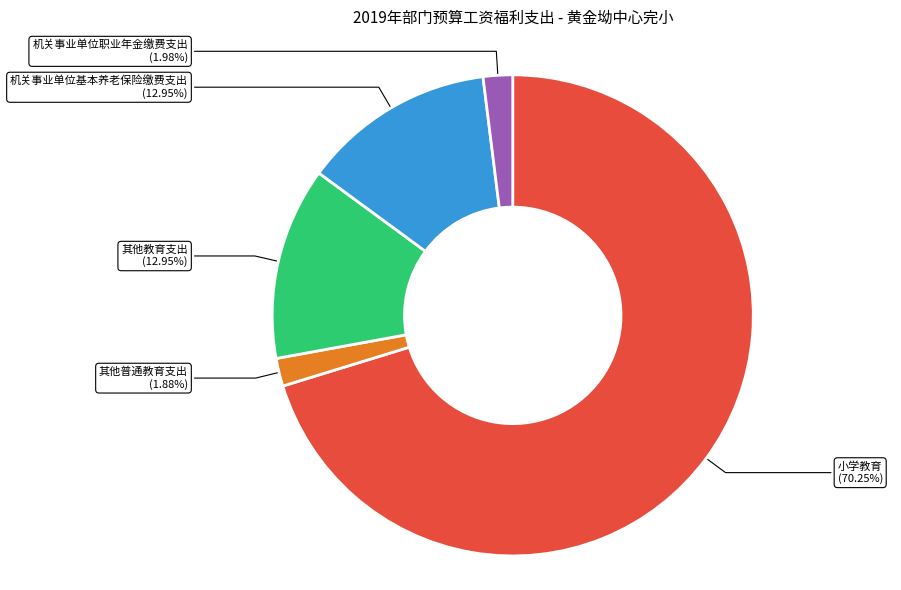

How much of the chart is everything except 其他普通教育支出?

98.1%